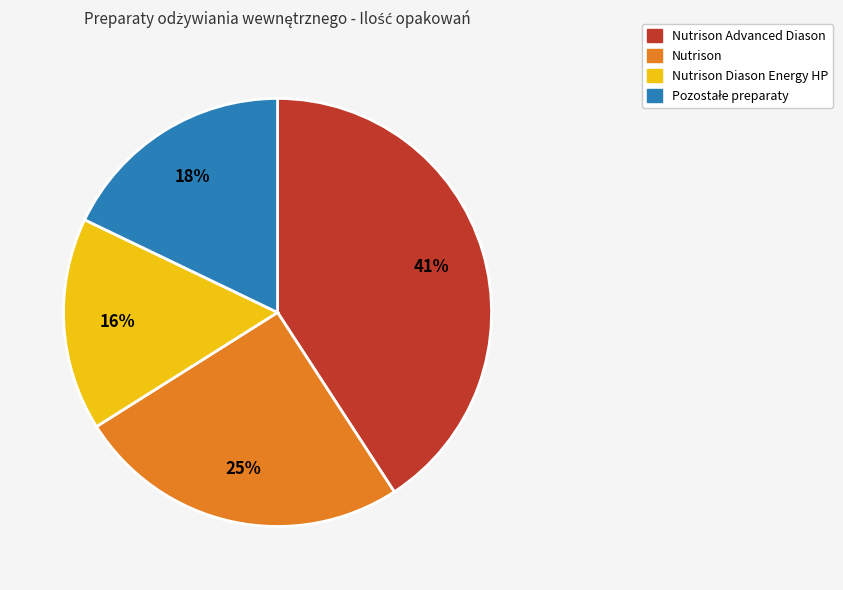

How many slices are in this pie chart?

4